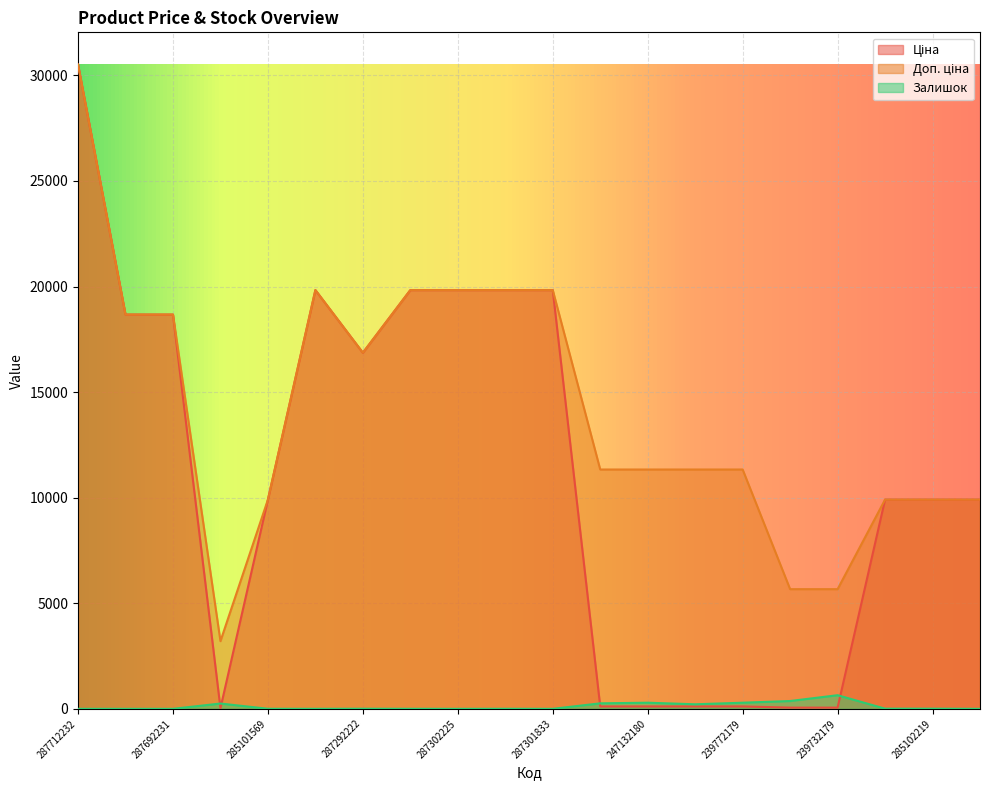

List the labels in order of Доп. ціна value, largest first.

287712232, 287302223, 287302226, 287302225, 287302224, 287301833, 287692233, 287692231, 287292222, 247132181, 247132180, 239772195, 239772179, 285101569, 285102221, 285102219, 285102218, 239732195, 239732179, 283972211